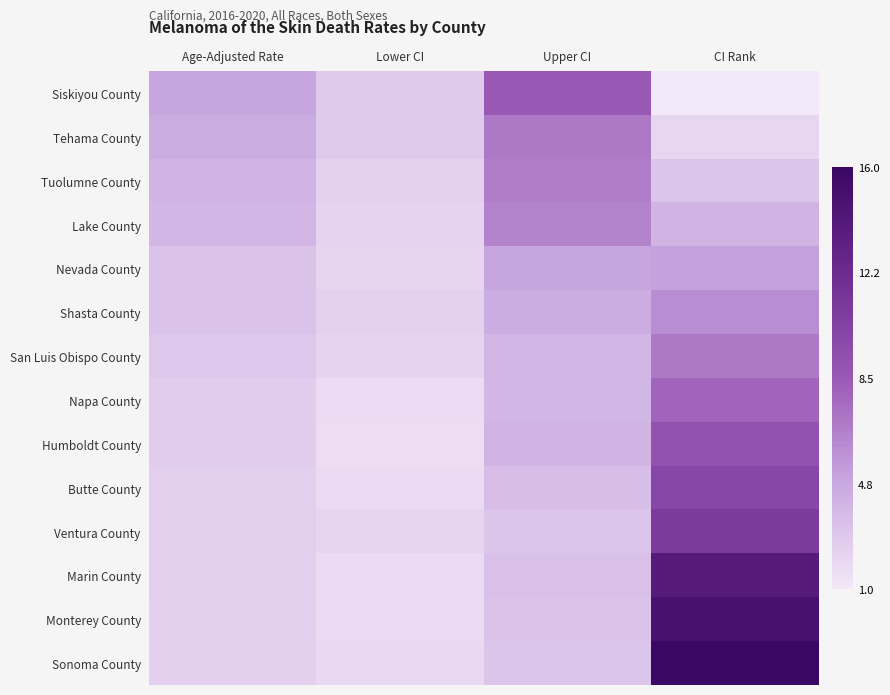

What is the total value across all series at CI Rank?

111.0